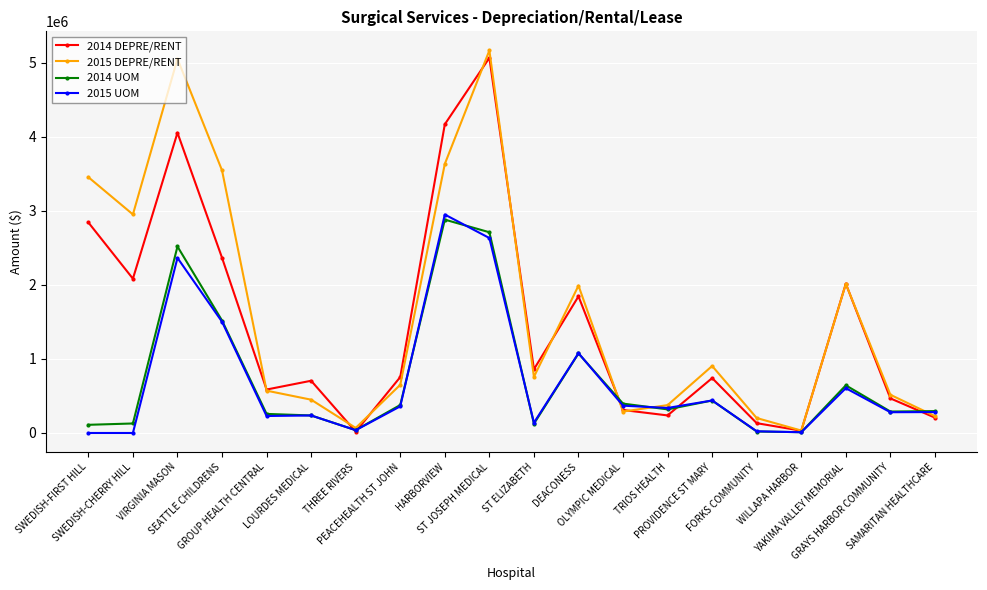

What position from the left is SEATTLE CHILDRENS?

4